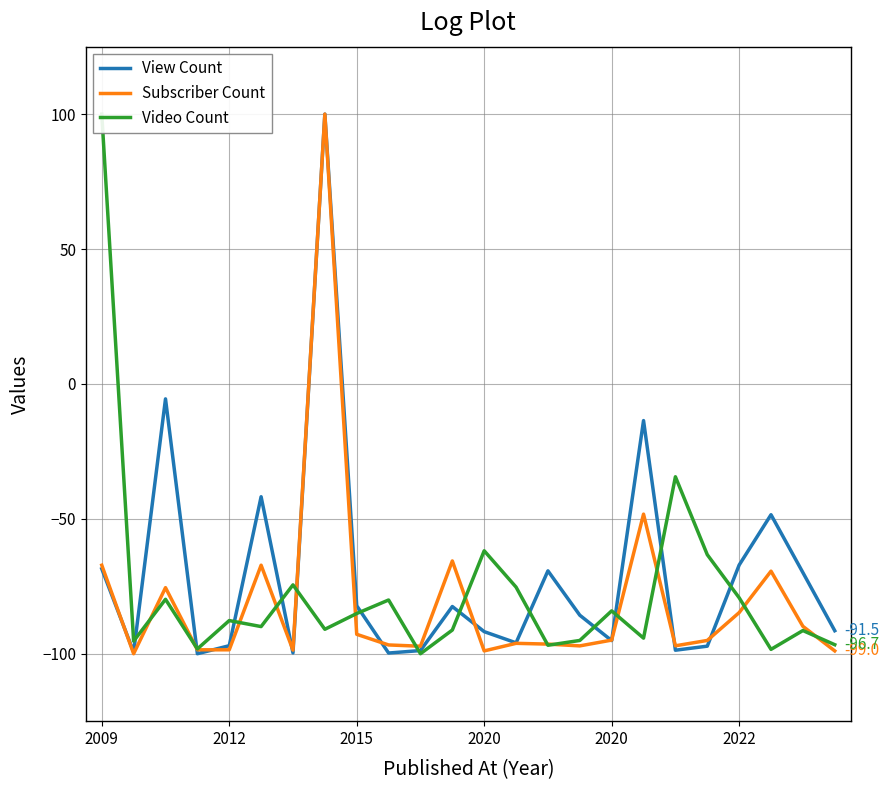

Is it true that Subscriber Count equals -140.7 at 2020?

False